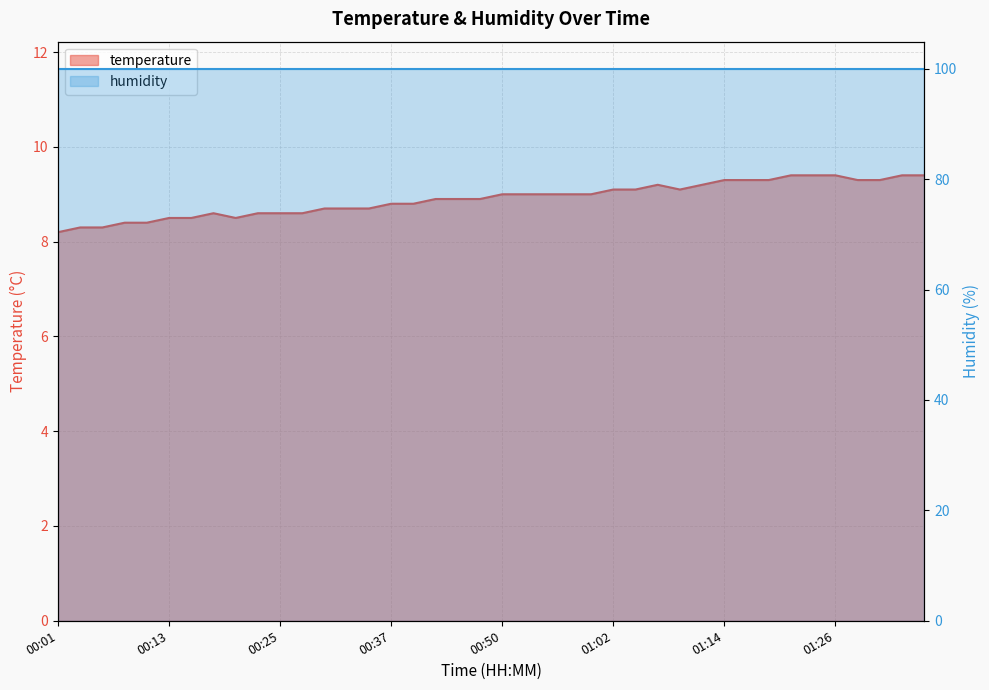

Where is the first local minimum?

00:20